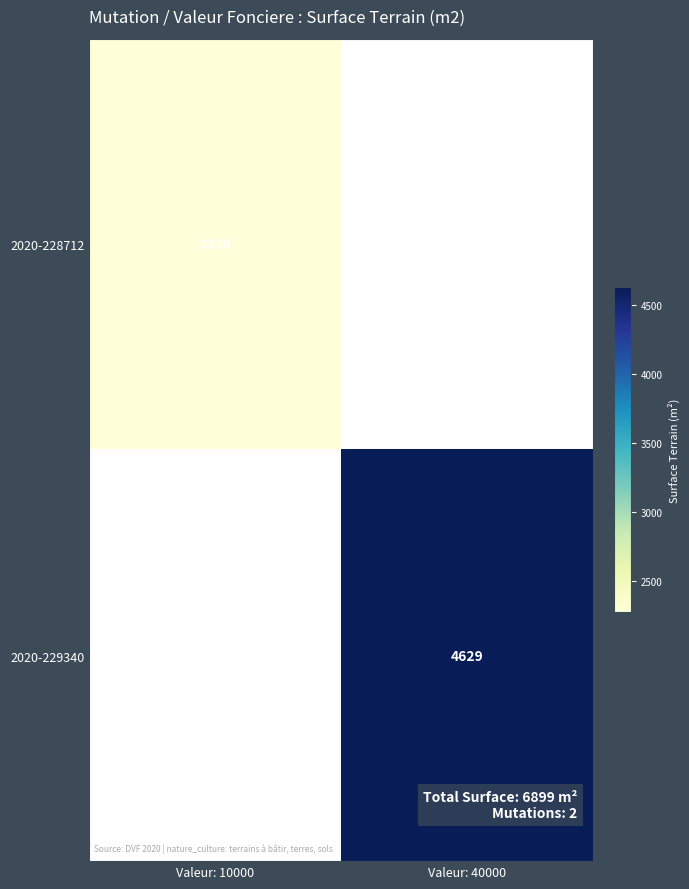

The value of 2020-228712 at Valeur: 10000 is 826. True or false?

False